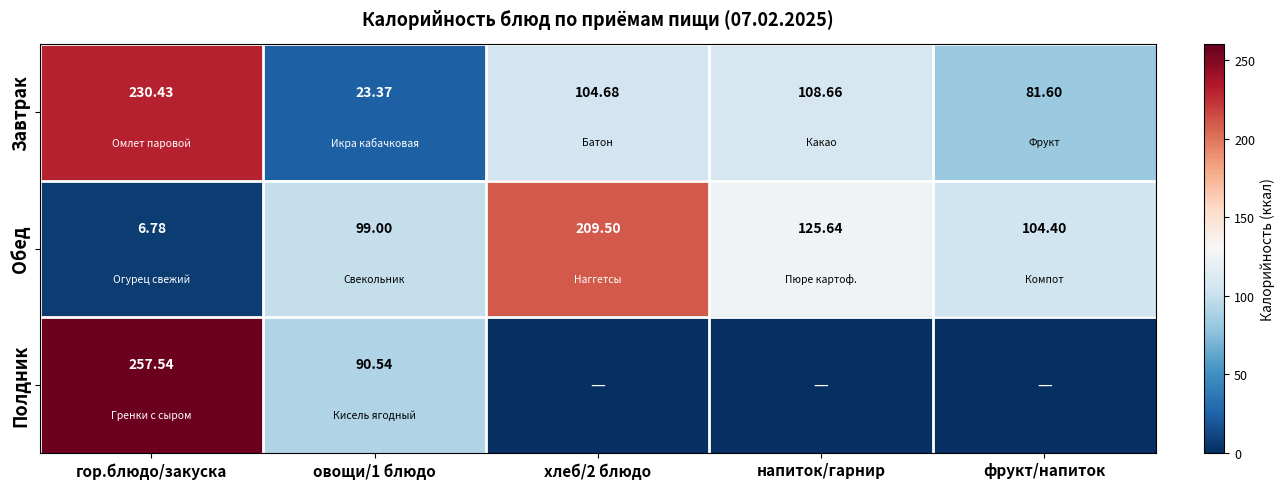

What is the maximum value shown in the chart?

257.5